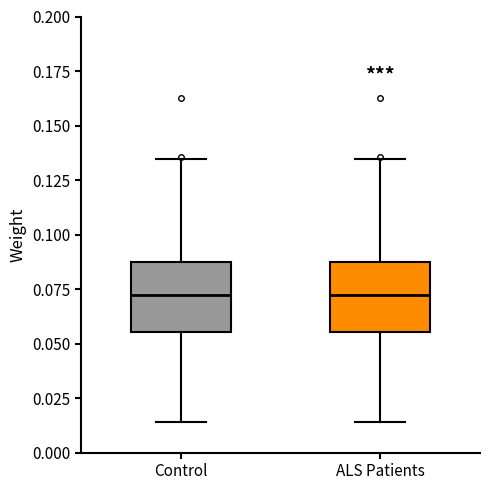

Where is the lower edge of the box for ALS Patients on the y-axis? The values are not printed on the chart, so give them approximately, as read against the axis.

0.055